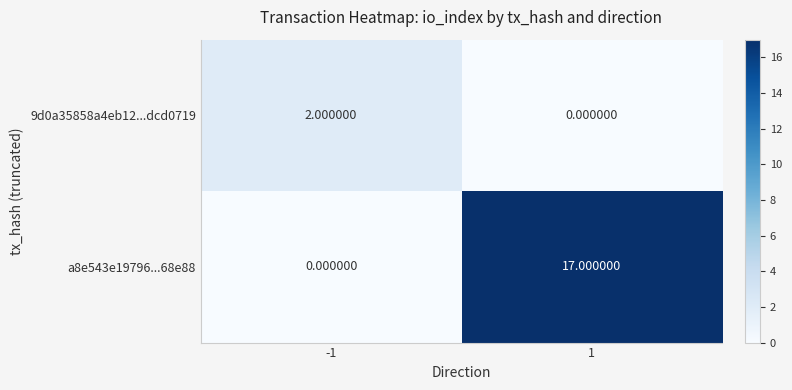

List the labels in order of a8e543e19796...68e88 value, largest first.

1, -1